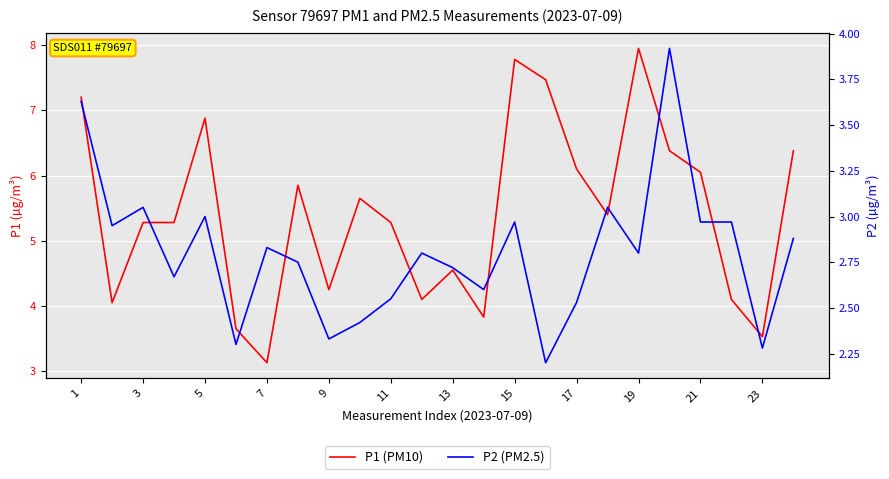

Which series has the largest total across all categories?

P1 (PM10)